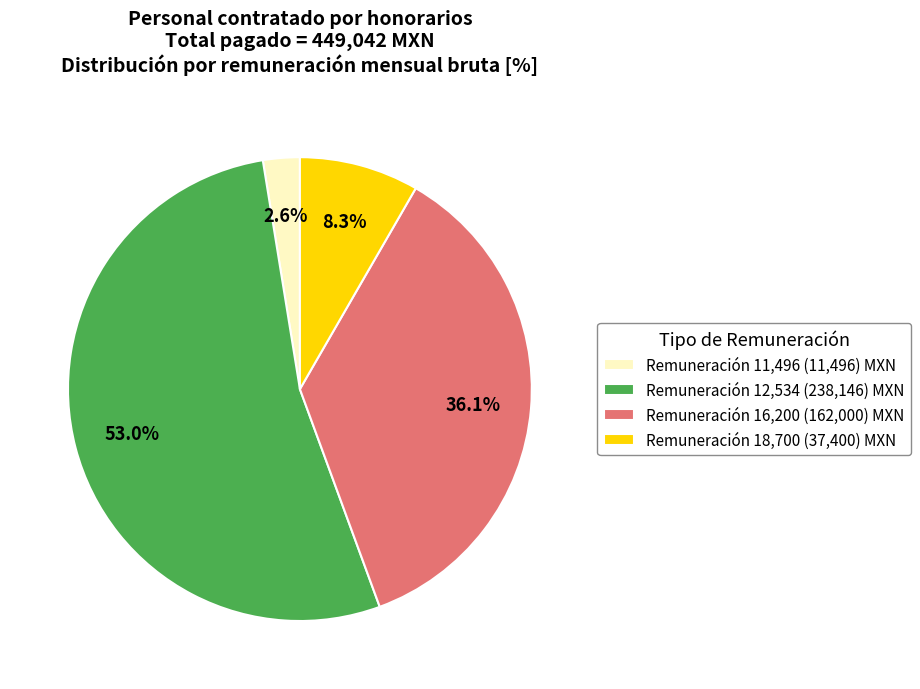

How many segments does this pie chart have?

4